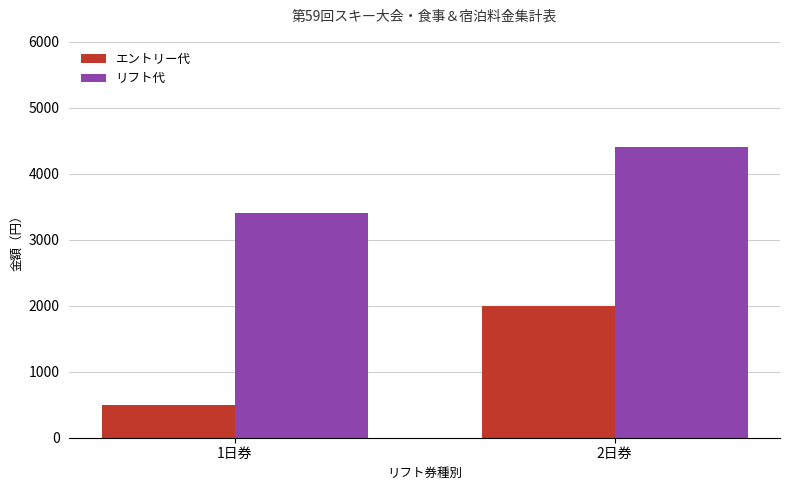

List the series in order of their overall mean, lowest first.

エントリー代, リフト代